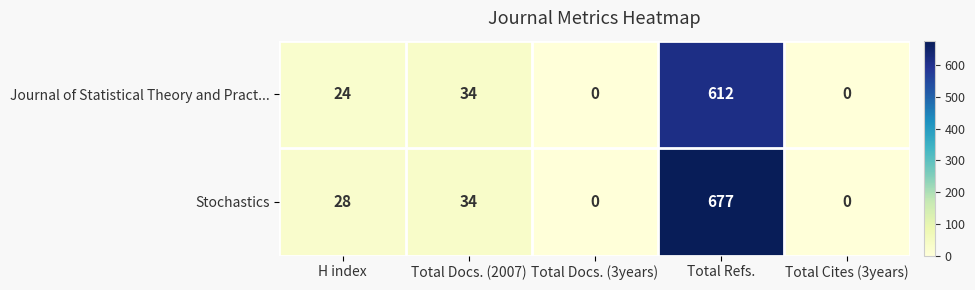

At which category is the sum across all series the highest?

Total Refs.